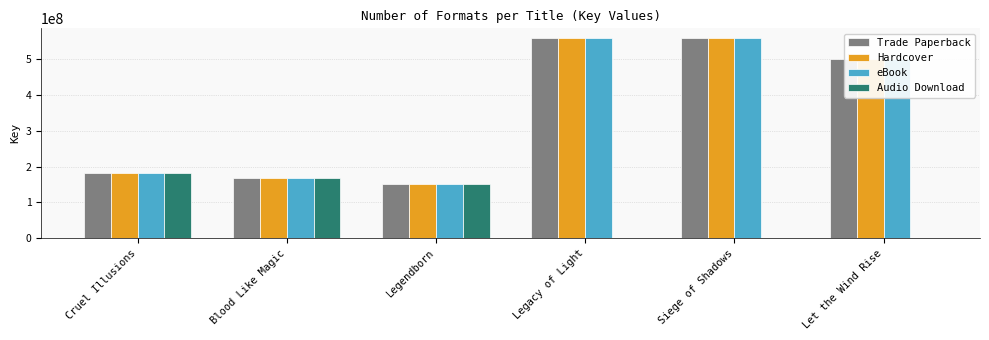

The Audio Download series shows 167319671 at Blood Like Magic. True or false?

True